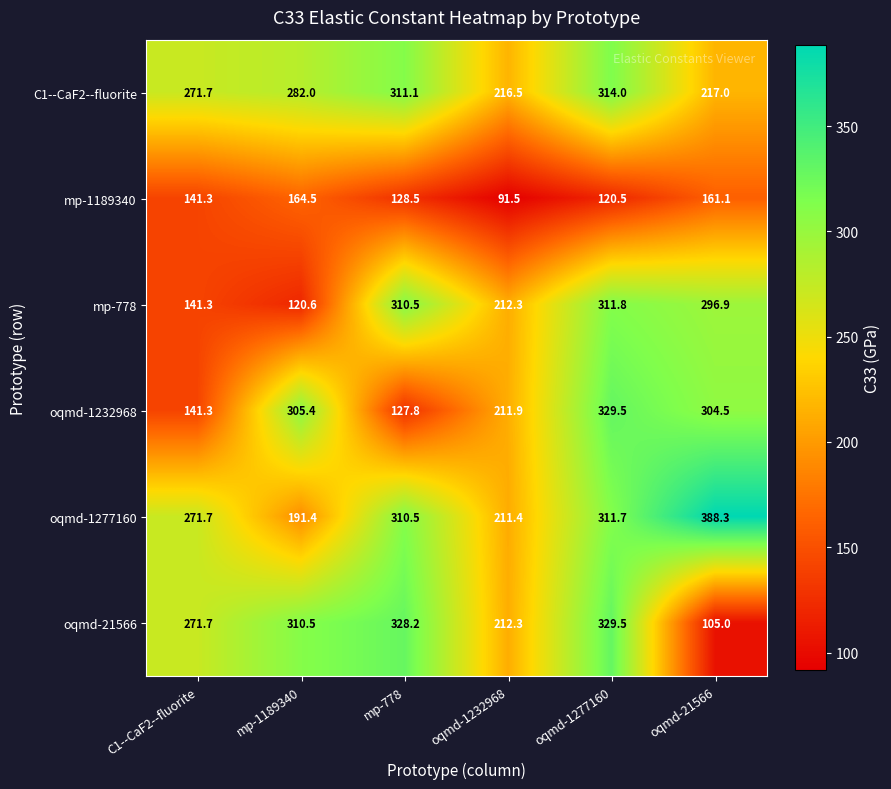

What is the sum of the oqmd-1277160 values at oqmd-1277160 and oqmd-1232968?

523.1